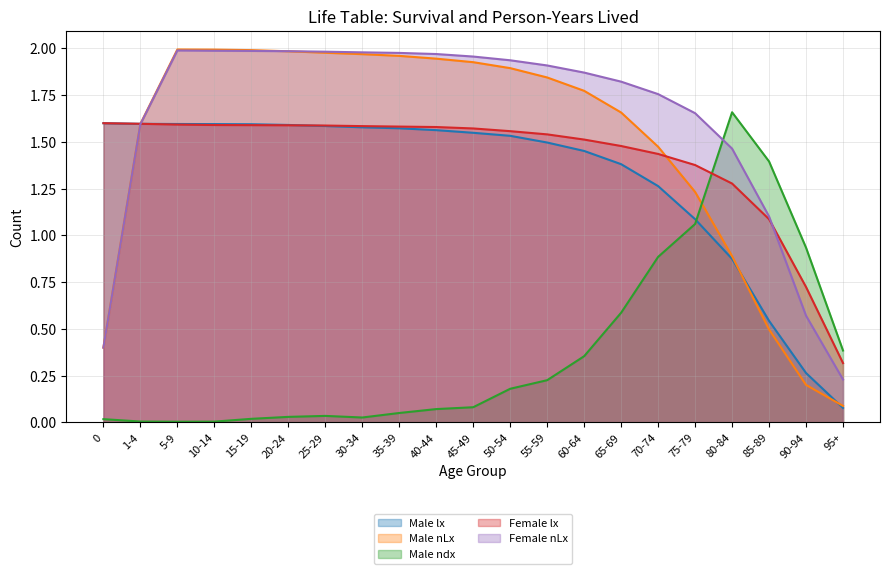

The value of Female lx at 60-64 is 0.9. True or false?

False